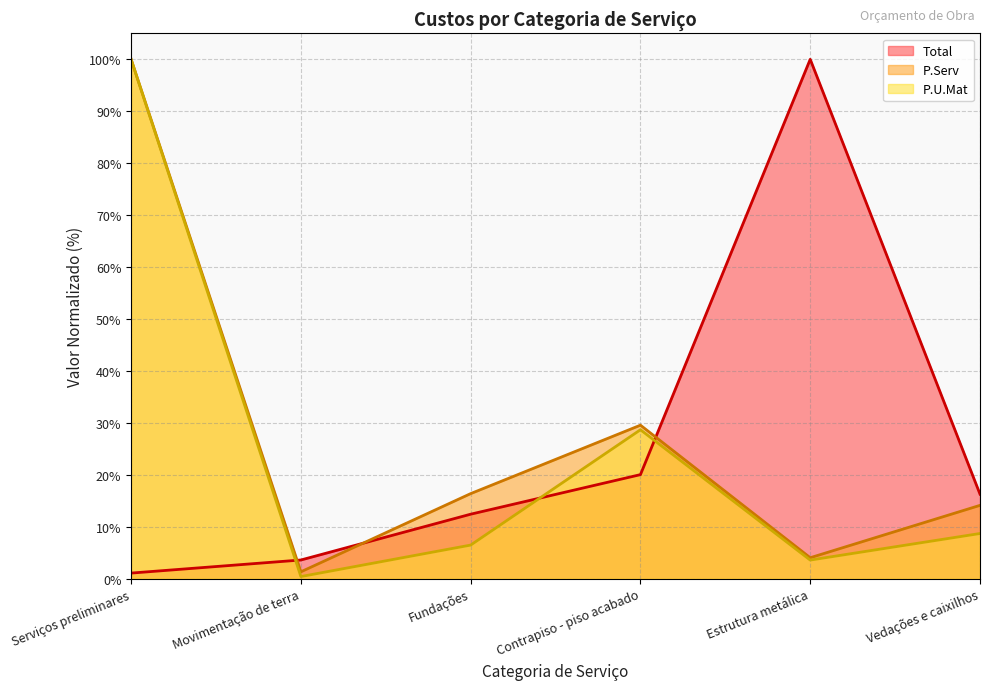

What is the total value across all series at Vedações e caixilhos?

39.1